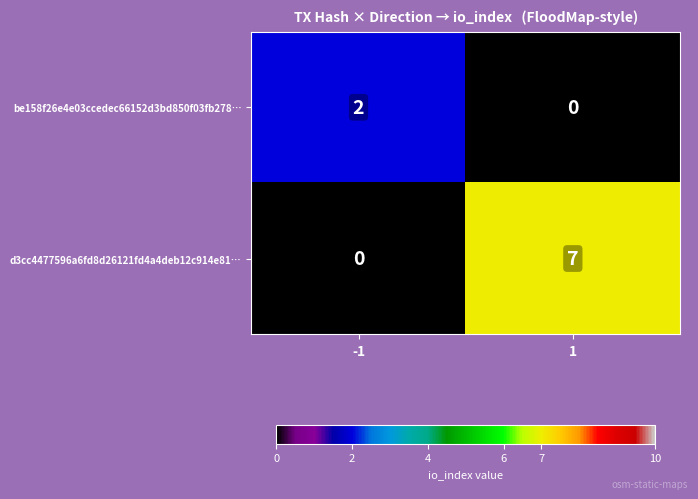

Which series has the largest total across all categories?

d3cc4477596a6fd8d26121fd4a4deb12c914e81…